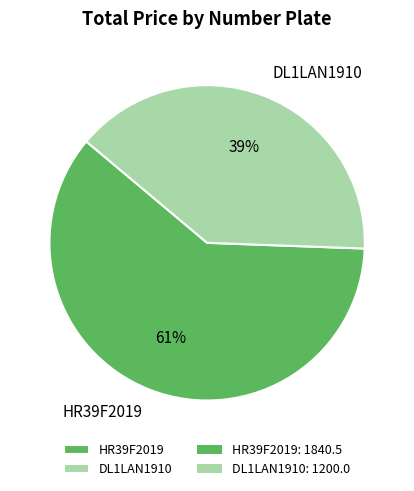

To the nearest percent, what is the combined percentage of DL1LAN1910 and HR39F2019?

100%